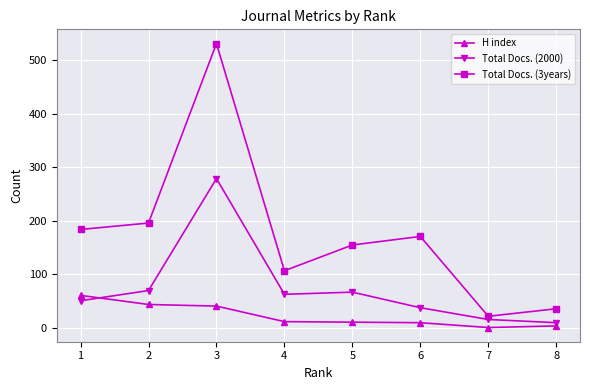

What value does the H index series have at 5, to the nearest 5?

10